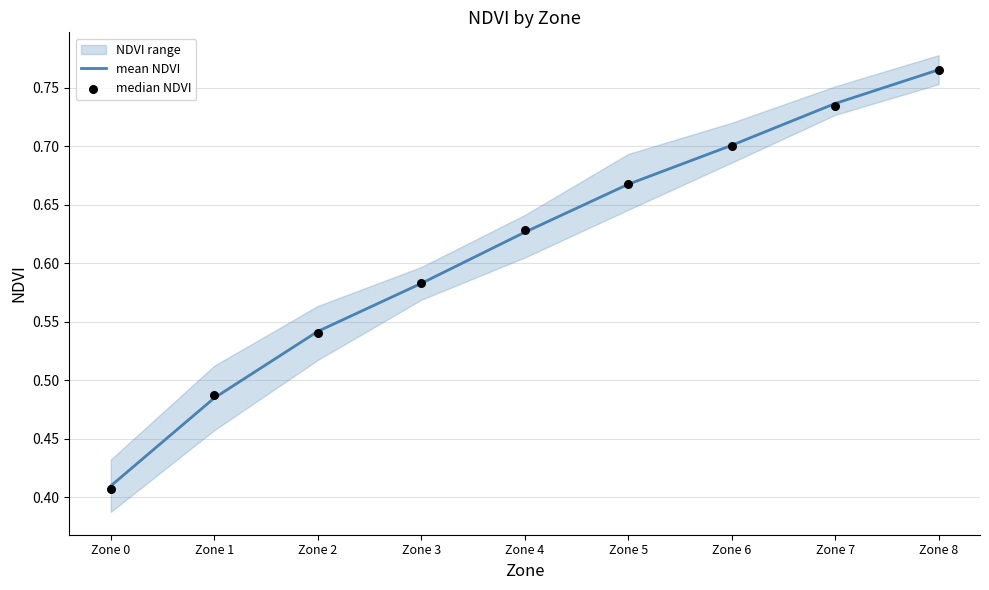

Is the value of mean NDVI at Zone 1 greater than the value of median NDVI at Zone 2?

No